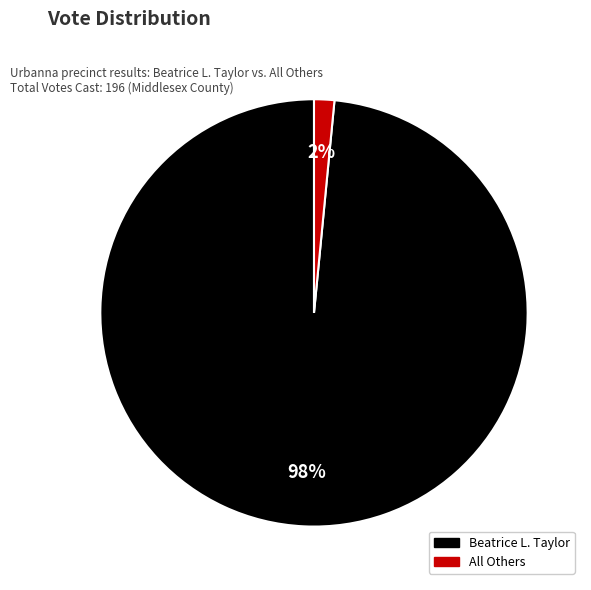

To the nearest percent, what is the combined percentage of All Others and Beatrice L. Taylor?

100%